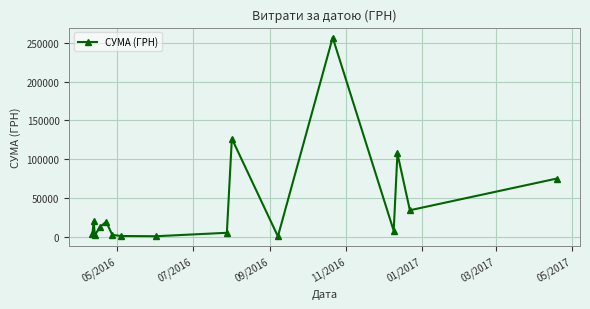

What is the value of the 2nd point from the left?

19503.1